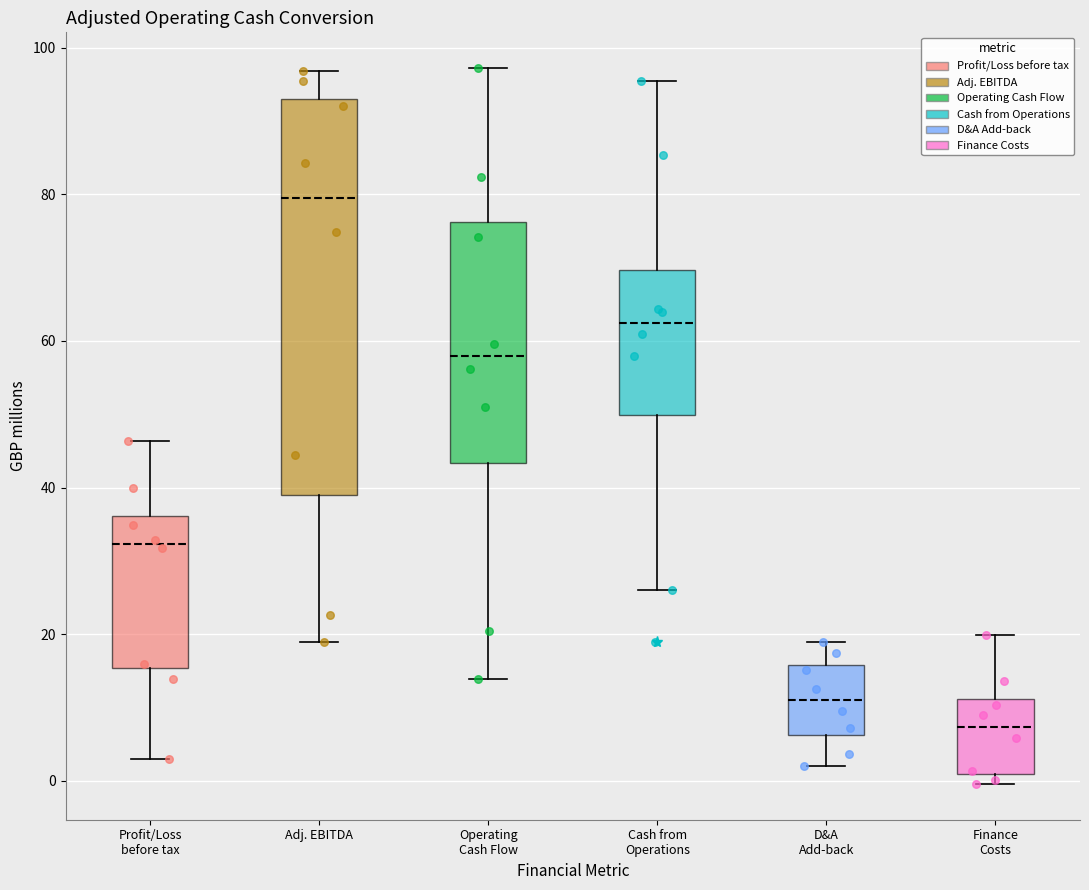

Reading left to right, read every box against the y-axis: the position of its median line, the range the box covers, and the ends of its whiskers. The values are not printed on the chart, so give them approximately, as read against the axis.

Profit/Loss before tax: median 32, box 16 to 36, whiskers 4 to 46
Adj. EBITDA: median 80, box 38 to 92, whiskers 20 to 96
Operating Cash Flow: median 58, box 44 to 76, whiskers 14 to 98
Cash from Operations: median 62, box 50 to 70, whiskers 26 to 96
D&A Add-back: median 12, box 6 to 16, whiskers 2 to 18
Finance Costs: median 8, box 2 to 12, whiskers 0 to 20